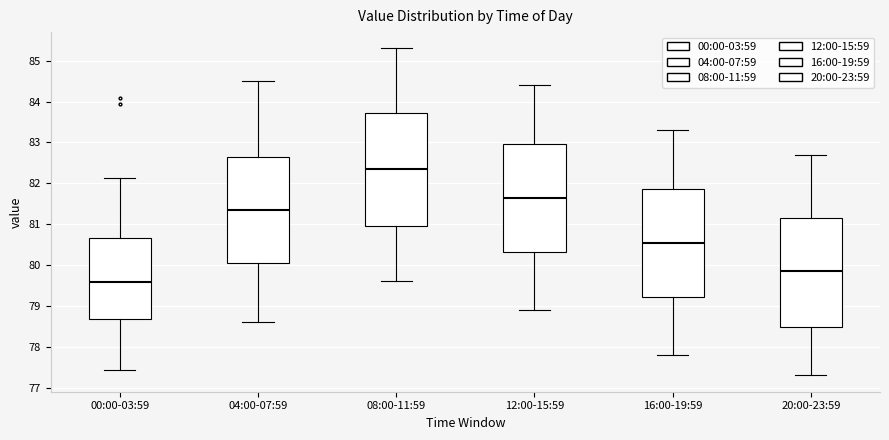

Where does the upper whisker of the box for 04:00-07:59 end on the y-axis? The values are not printed on the chart, so give them approximately, as read against the axis.

84.5